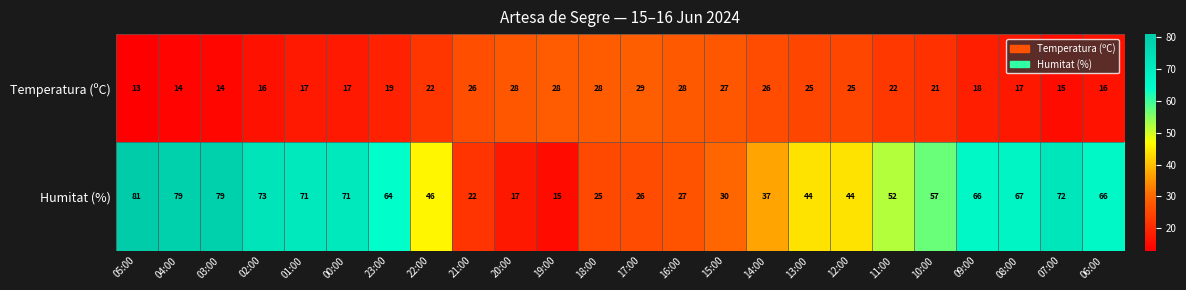

What is the greatest value displayed?

81